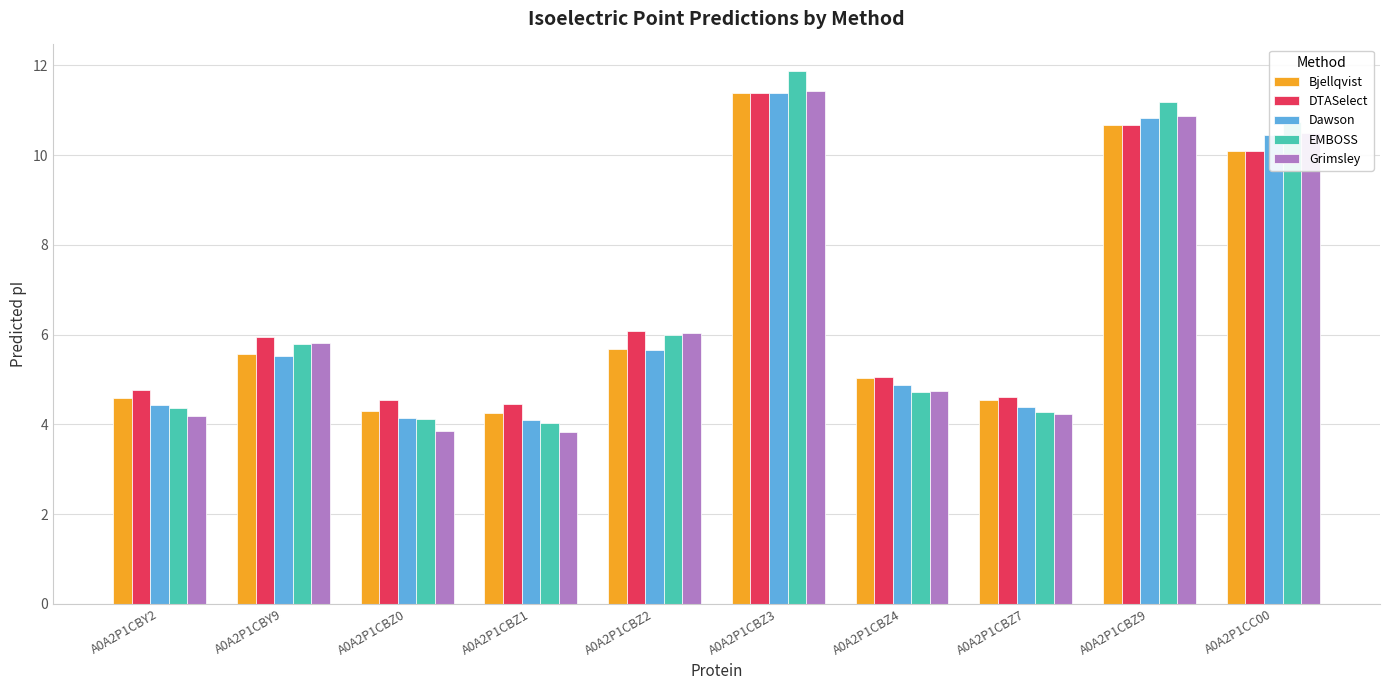

Does the chart contain stacked bars?

No